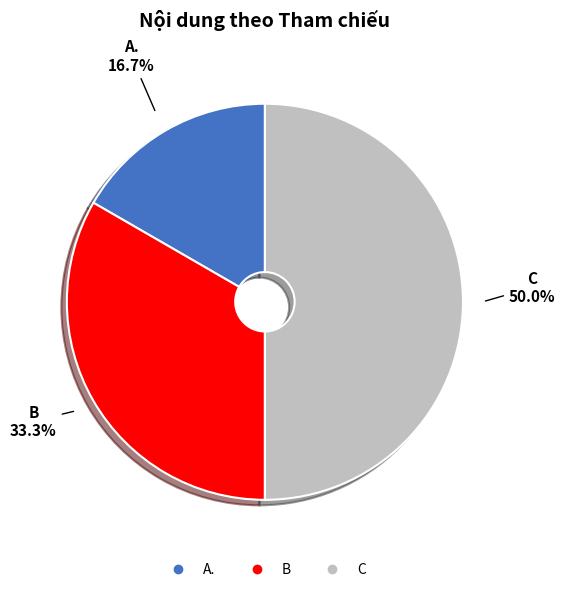

What percentage is the B slice, to the nearest percent?

33%